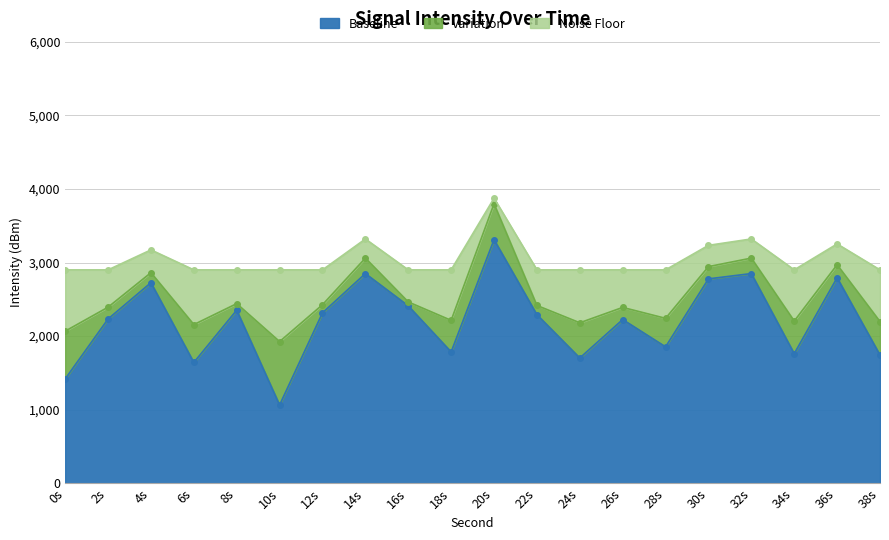

What is the minimum value for Baseline?

1064.6